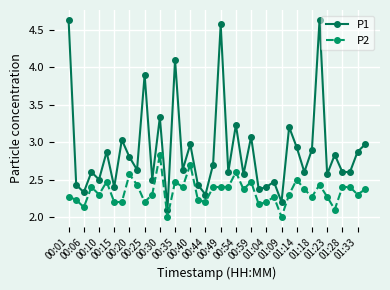

In P1, how many points are higher than both neighbors (excluding endpoints)?

14